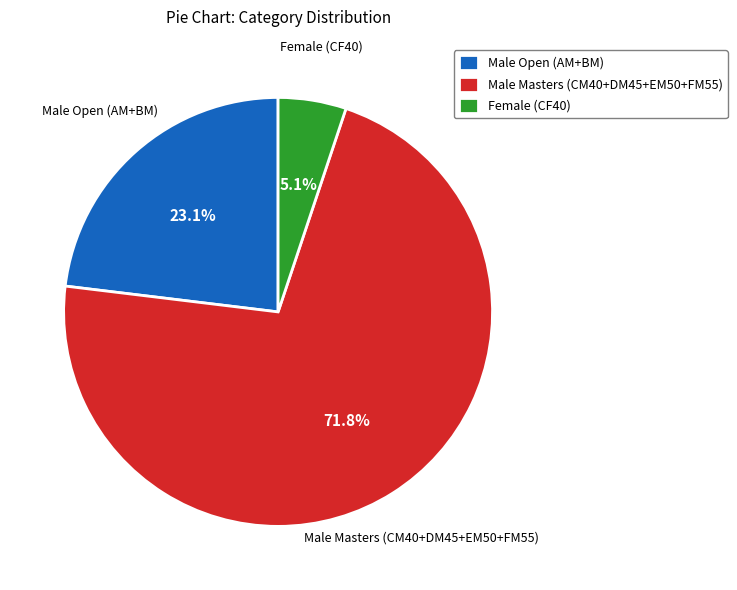

Which category accounts for the majority?

Male Masters (CM40+DM45+EM50+FM55)